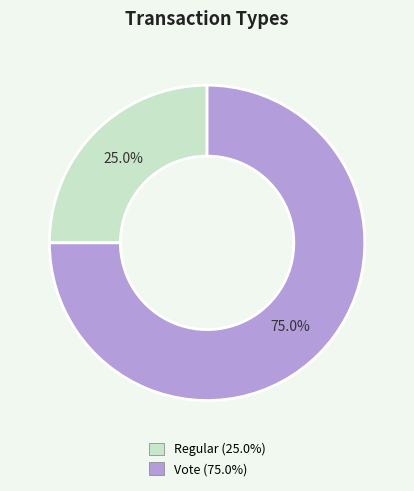

Which category has the smallest portion of the pie?

Regular